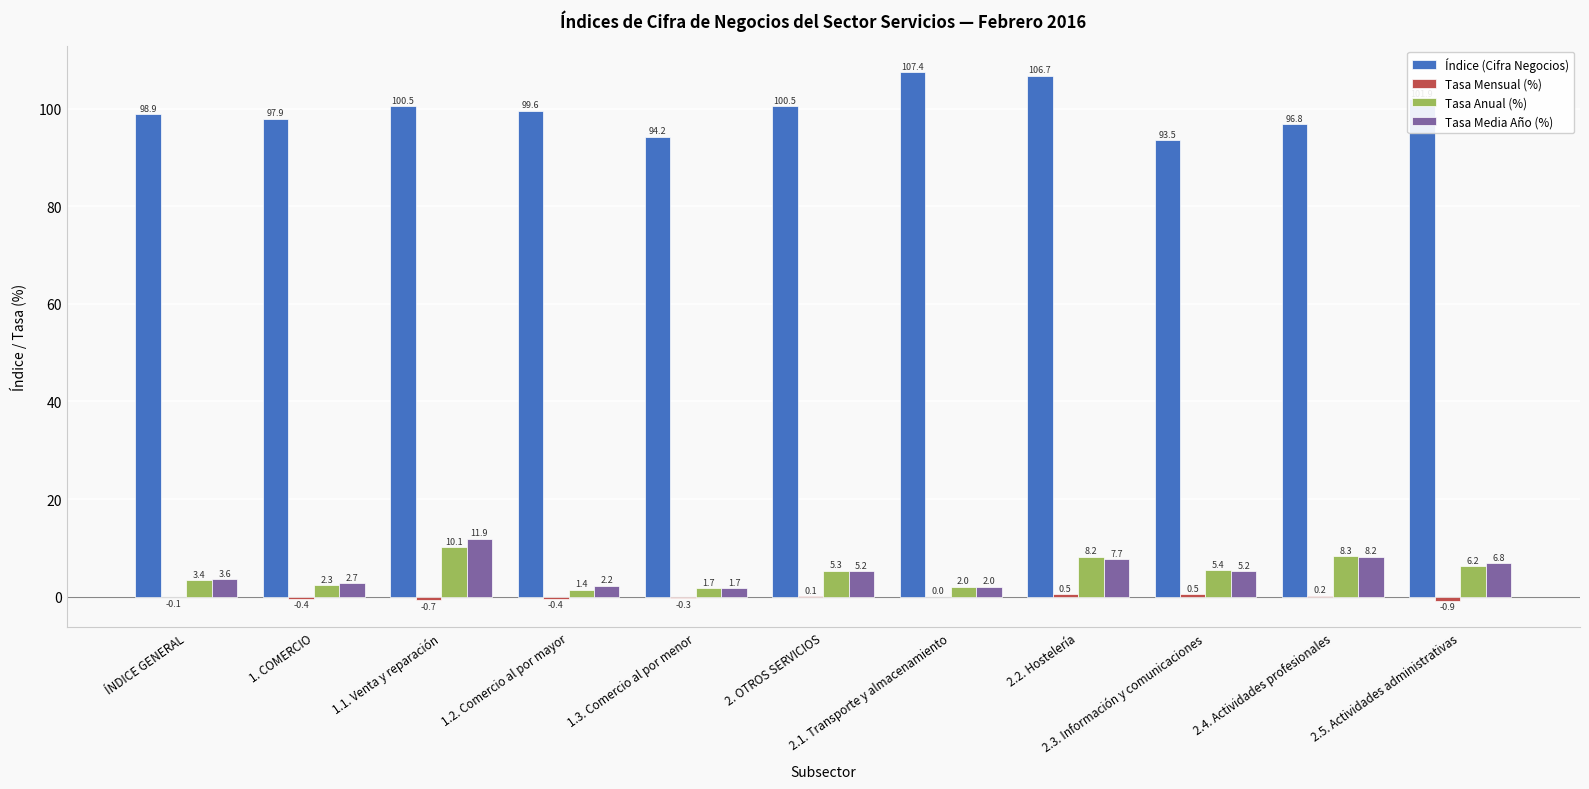

Which series has the largest total across all categories?

Índice (Cifra Negocios)